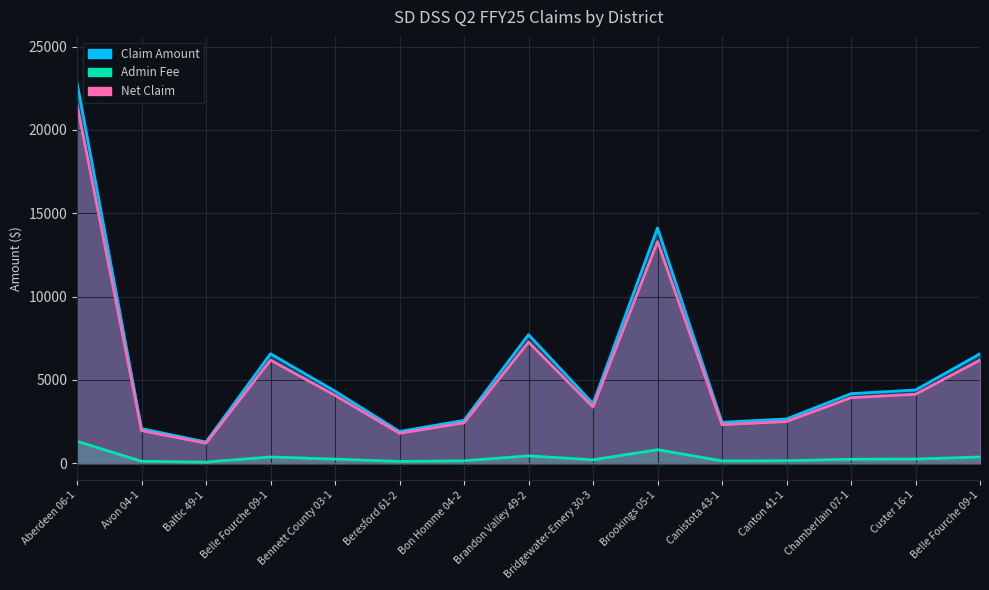

At which label does Claim Amount reach its peak?

Aberdeen 06-1